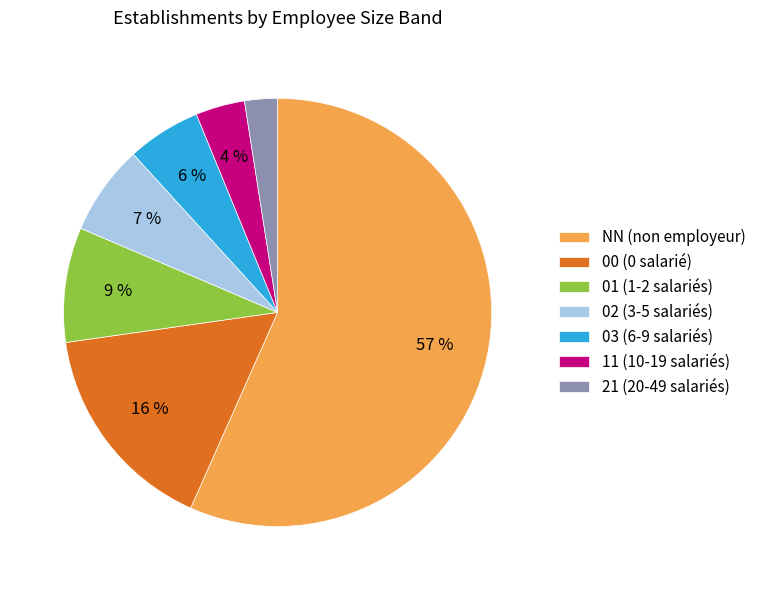

Do 00 (0 salarié) and 11 (10-19 salariés) together represent more than half of the pie?

No